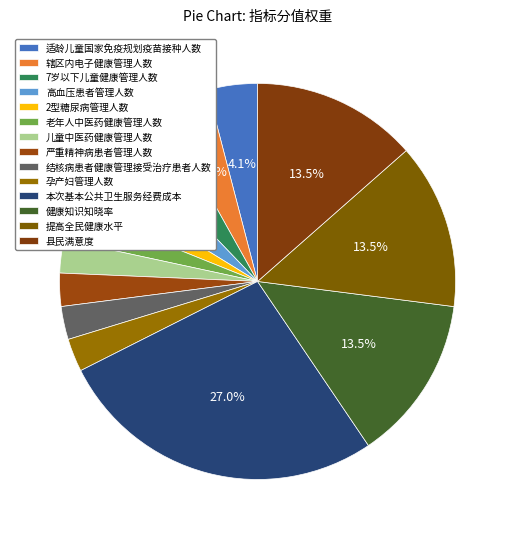

Is it true that 2型糖尿病管理人数 is 1% of the pie?

False